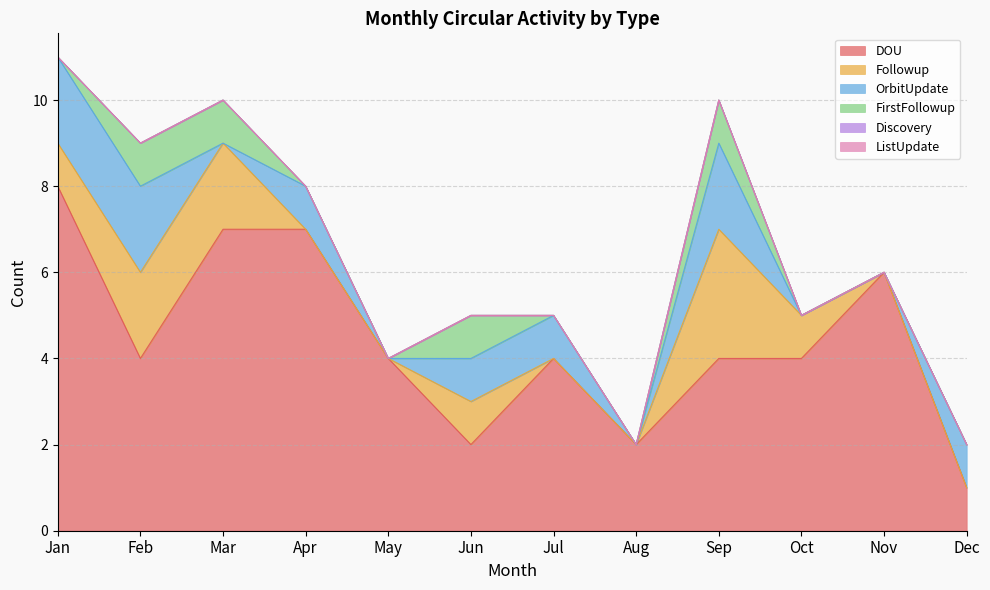

Which label corresponds to the largest value in the chart?

Jan